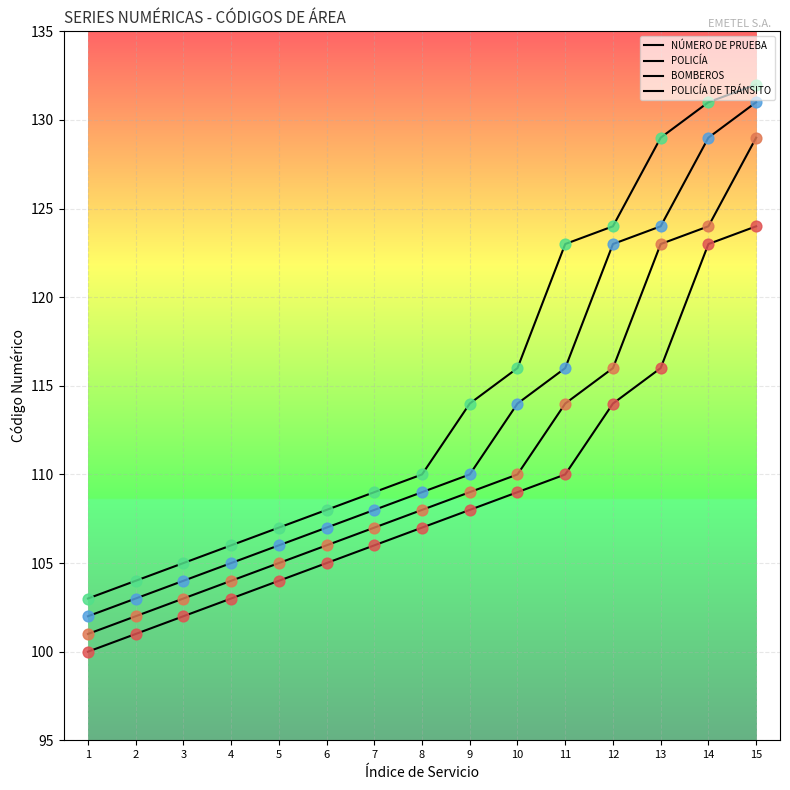

Which series has the largest total across all categories?

POLICÍA DE TRÁNSITO